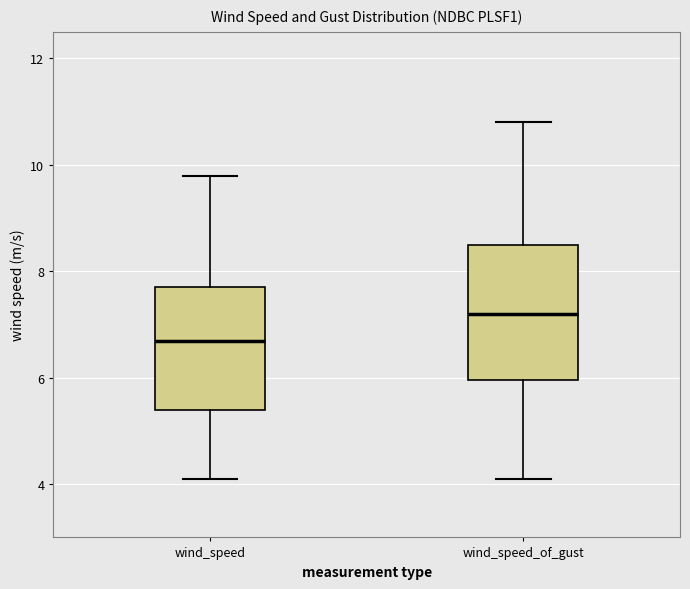

Which box is the tallest, from its lower edge to its upper edge?

wind_speed_of_gust